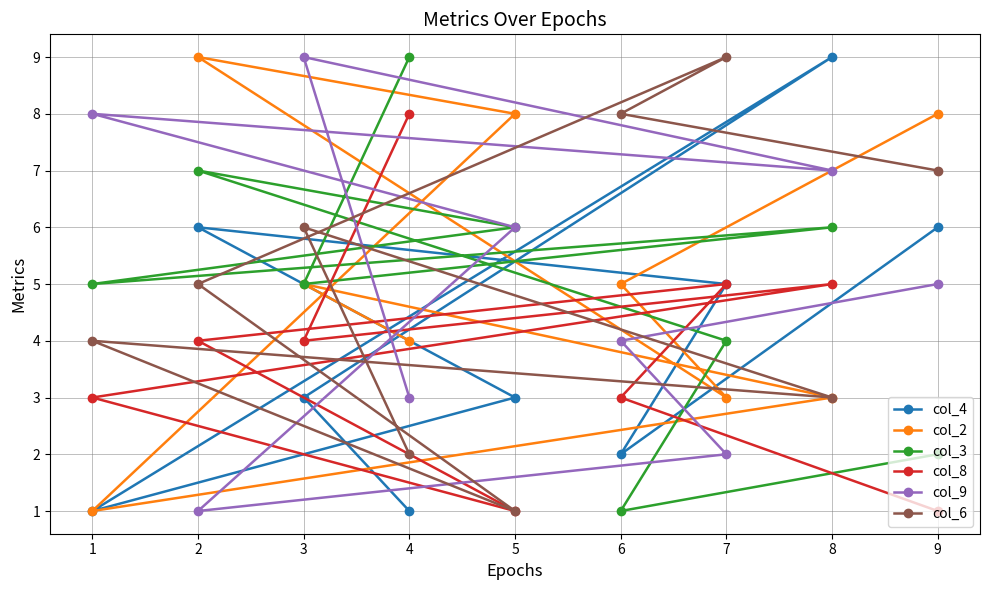

Reading right to left, extract all data points from this chart.

col_4: 9=6	8=9	7=5	6=2	5=3	4=1	3=3	2=6	1=1
col_2: 9=8	8=3	7=3	6=5	5=8	4=4	3=5	2=9	1=1
col_3: 9=2	8=6	7=4	6=1	5=6	4=9	3=5	2=7	1=5
col_8: 9=1	8=5	7=5	6=3	5=1	4=8	3=4	2=4	1=3
col_9: 9=5	8=7	7=2	6=4	5=6	4=3	3=9	2=1	1=8
col_6: 9=7	8=3	7=9	6=8	5=1	4=2	3=6	2=5	1=4